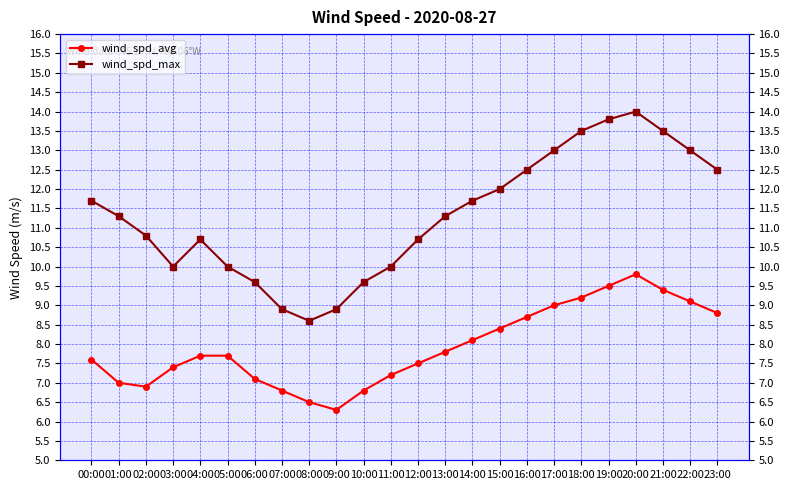

What is the spread (max minus min) of values at 13:00?

3.5